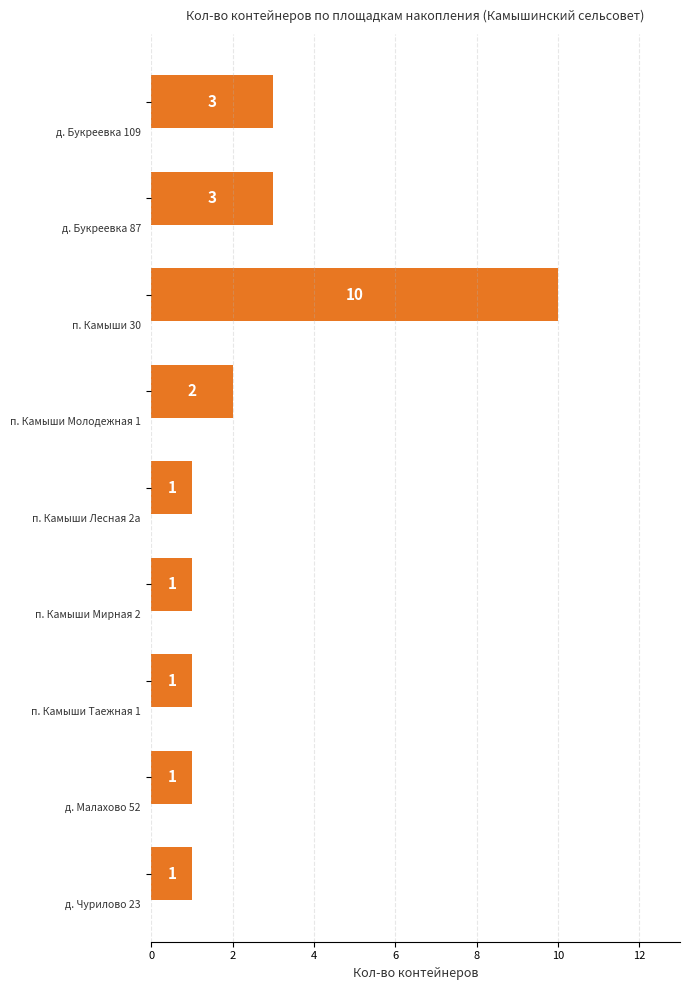

What is the value of the 5th bar from the top?

1